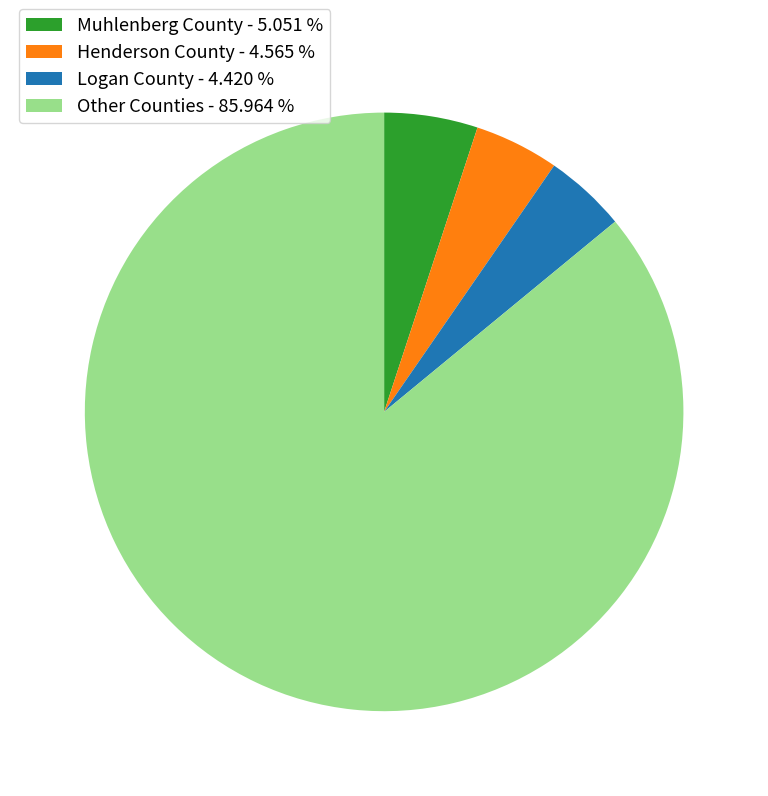

Approximately how many times larger is the value at Other Counties - 85.964 % compared to Muhlenberg County - 5.051 %?

17.0